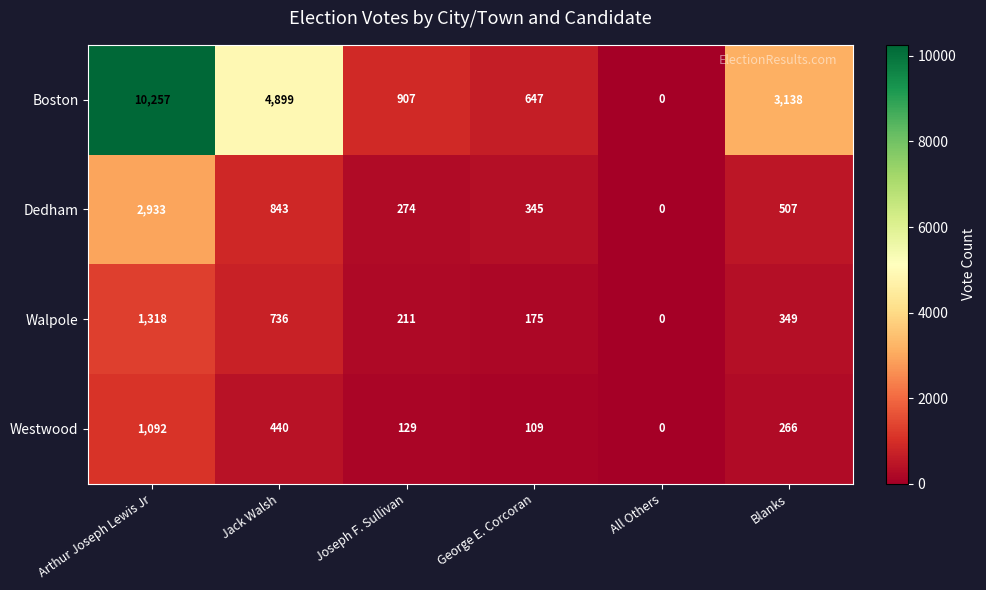

Reading right to left, transcribe all the data shown in this chart.

Boston: Blanks=3138	All Others=0	George E. Corcoran=647	Joseph F. Sullivan=907	Jack Walsh=4899	Arthur Joseph Lewis Jr=10257
Dedham: Blanks=507	All Others=0	George E. Corcoran=345	Joseph F. Sullivan=274	Jack Walsh=843	Arthur Joseph Lewis Jr=2933
Walpole: Blanks=349	All Others=0	George E. Corcoran=175	Joseph F. Sullivan=211	Jack Walsh=736	Arthur Joseph Lewis Jr=1318
Westwood: Blanks=266	All Others=0	George E. Corcoran=109	Joseph F. Sullivan=129	Jack Walsh=440	Arthur Joseph Lewis Jr=1092